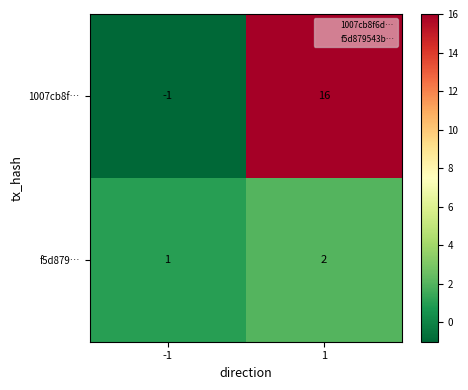

At -1, list the series in order from largest to smallest.

f5d879…, 1007cb8f…